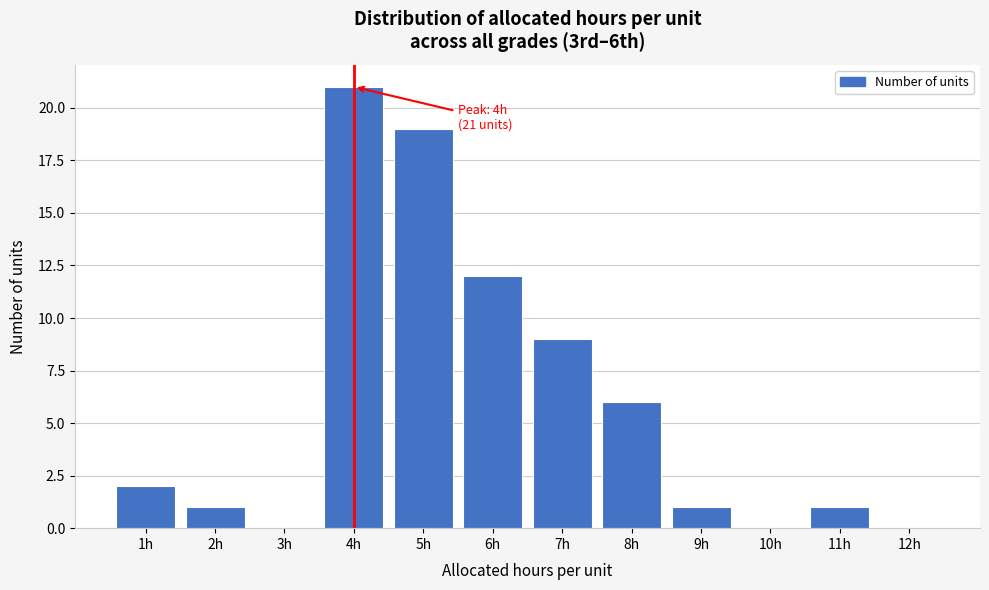

Which range on the x-axis has the tallest bar?

3.5 to 4.5